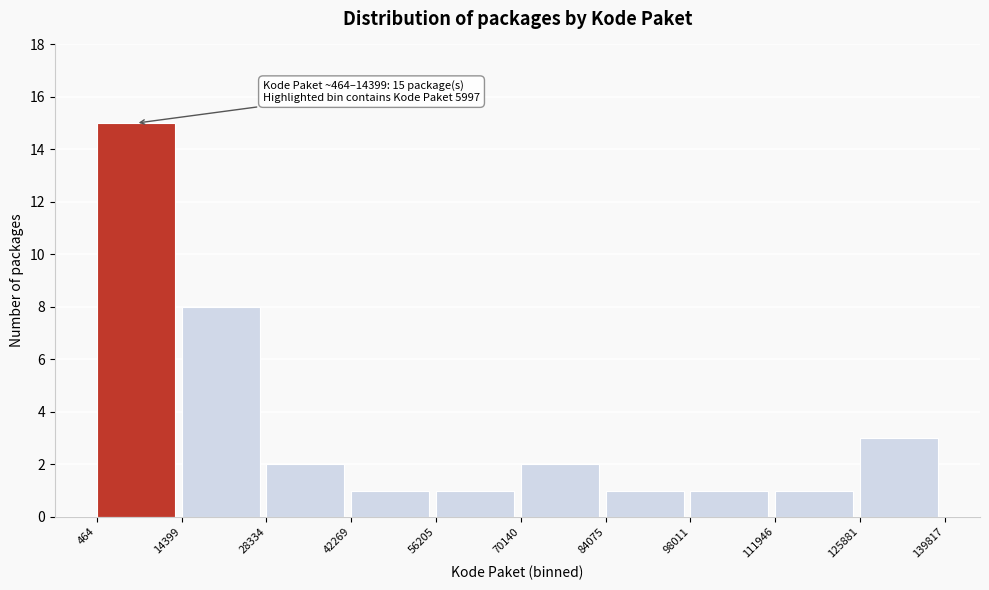

Over which range of the x-axis is the bar tallest?

464 to 14399